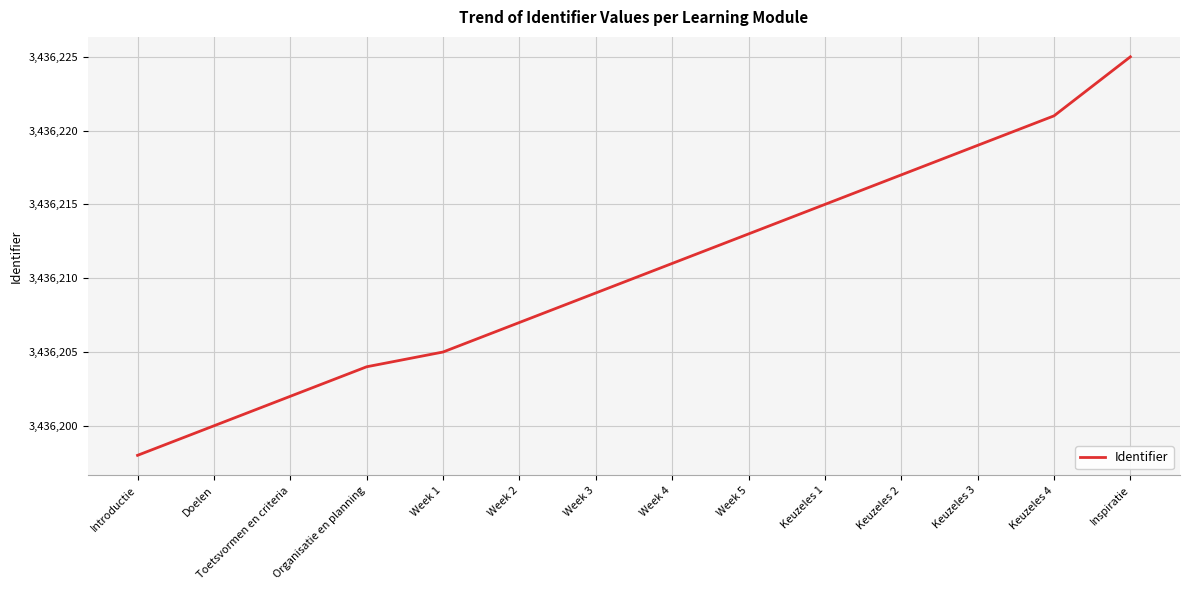

List the labels in order of value, largest first.

Inspiratie, Keuzeles 4, Keuzeles 3, Keuzeles 2, Keuzeles 1, Week 5, Week 4, Week 3, Week 2, Week 1, Organisatie en planning, Toetsvormen en criteria, Doelen, Introductie